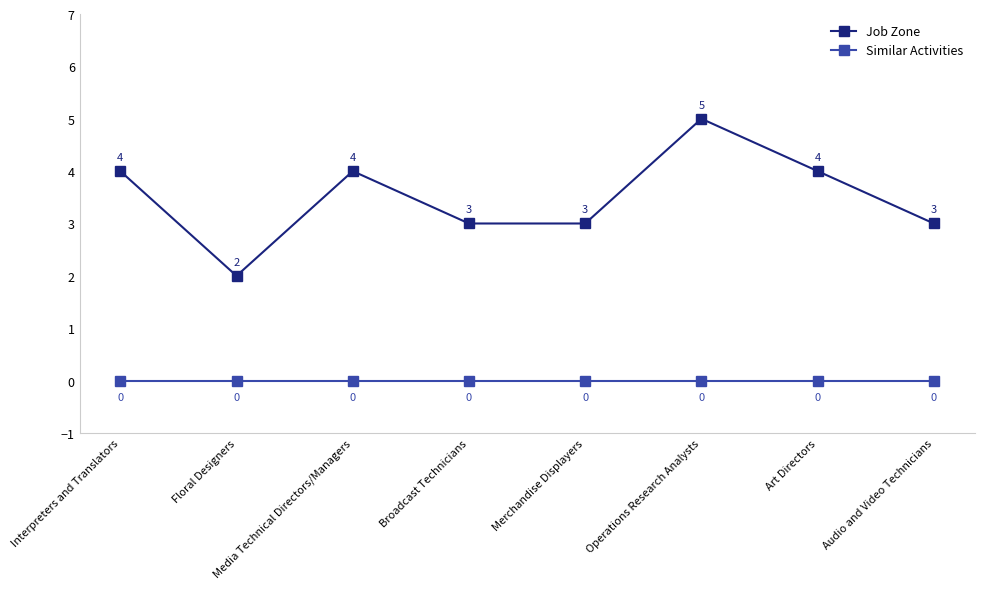

What are all the series names shown in the legend?

Job Zone, Similar Activities